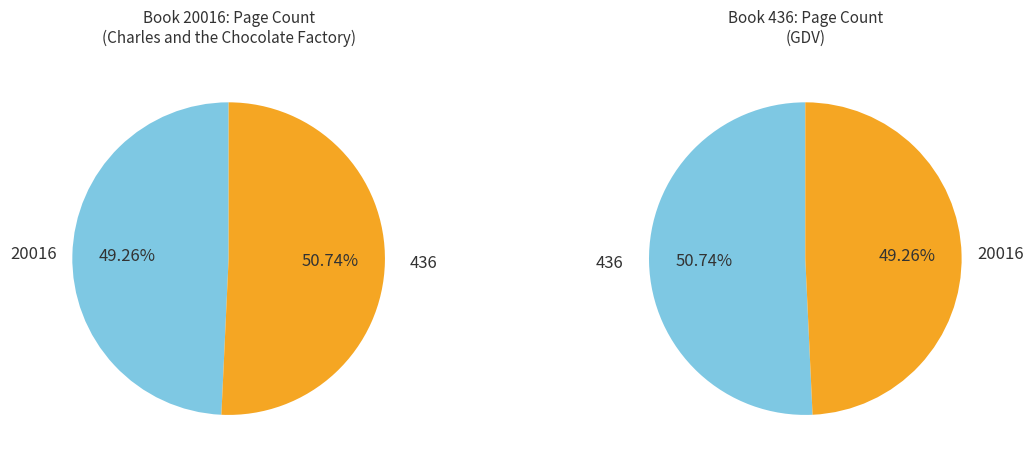

Count the number of slices in the pie.

2